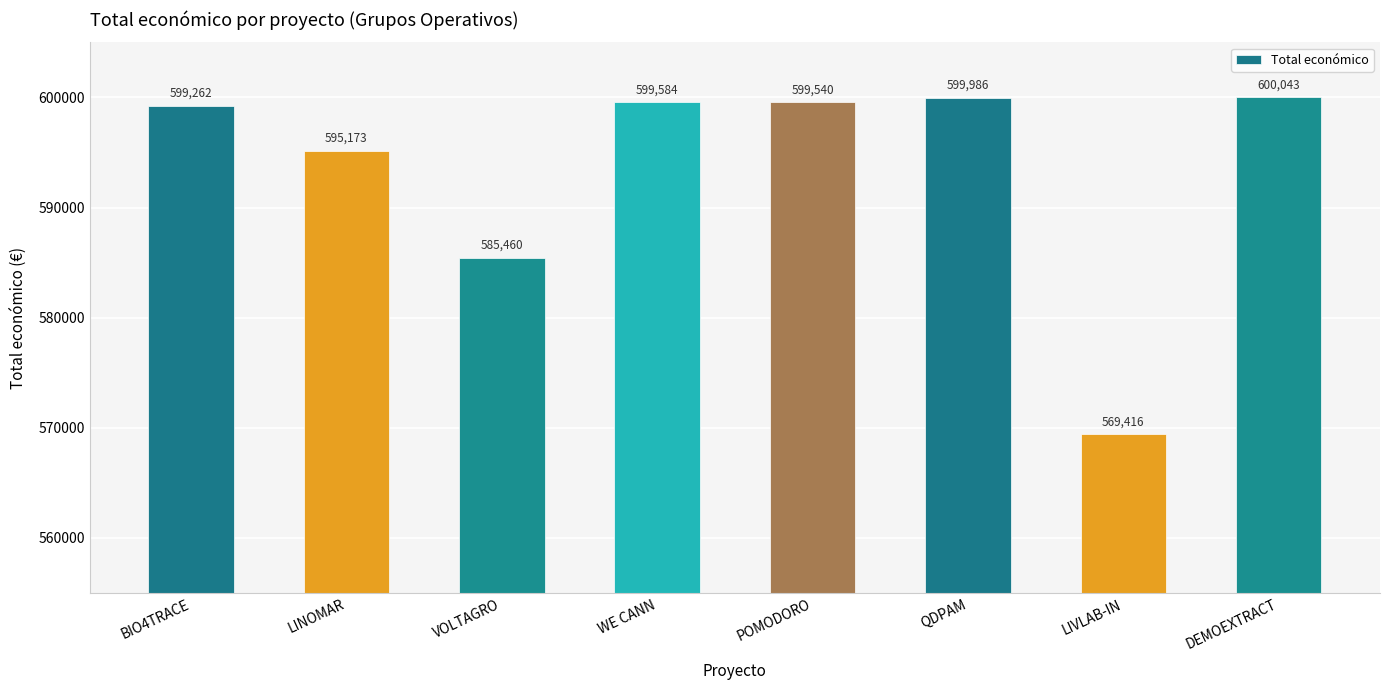

List the labels in order of value, smallest first.

LIVLAB-IN, VOLTAGRO, LINOMAR, BIO4TRACE, POMODORO, WE CANN, QDPAM, DEMOEXTRACT